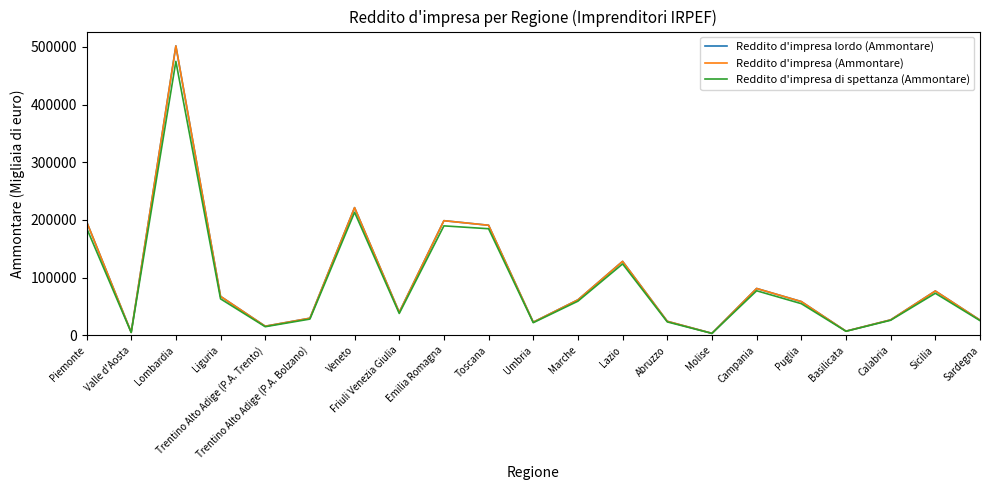

What is the greatest value displayed?

501513